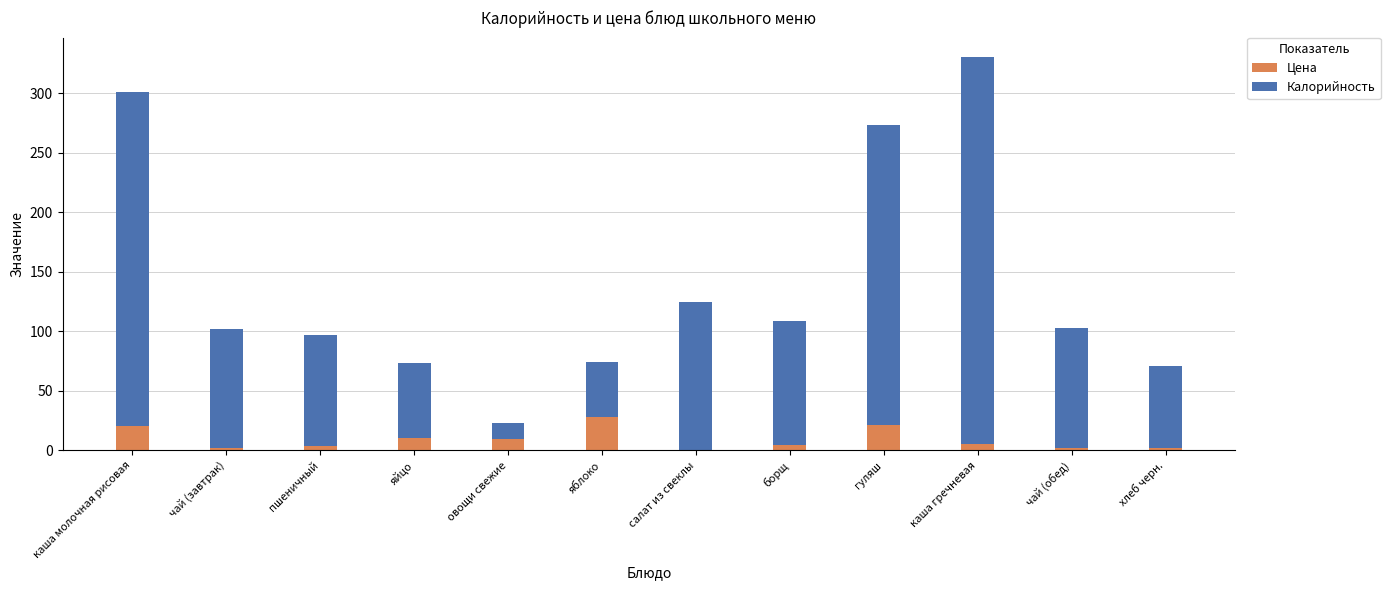

At which category is the sum across all series the highest?

каша гречневая